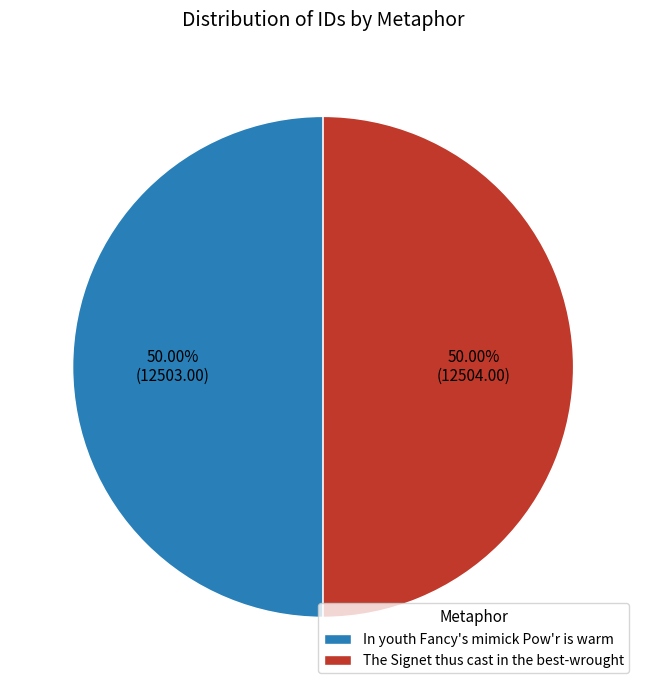

To the nearest percent, what portion does In youth Fancy's mimick Pow'r is warm represent?

50%